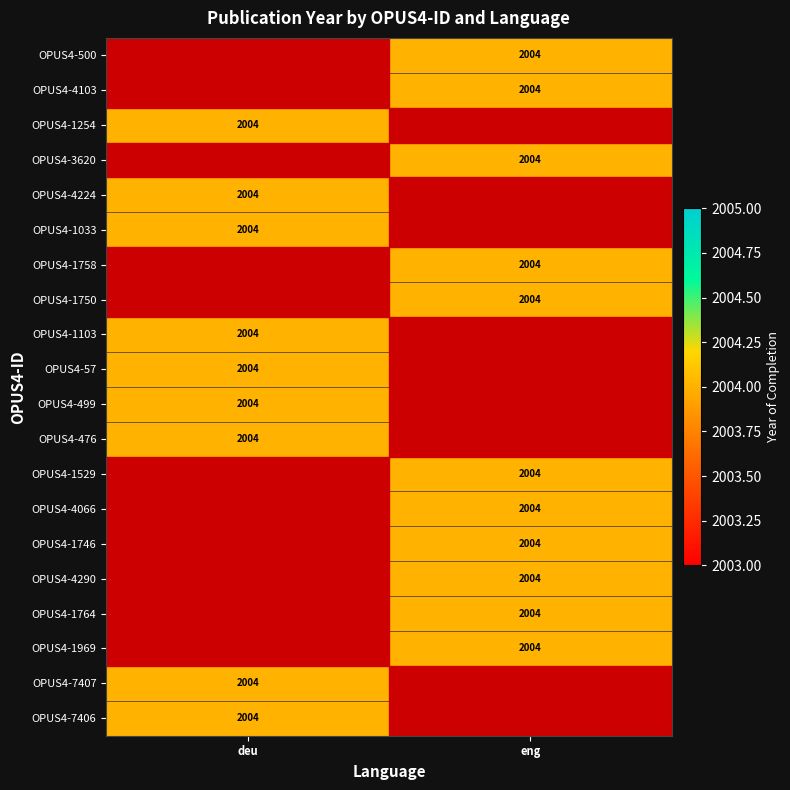

At which category is the sum across all series the highest?

eng